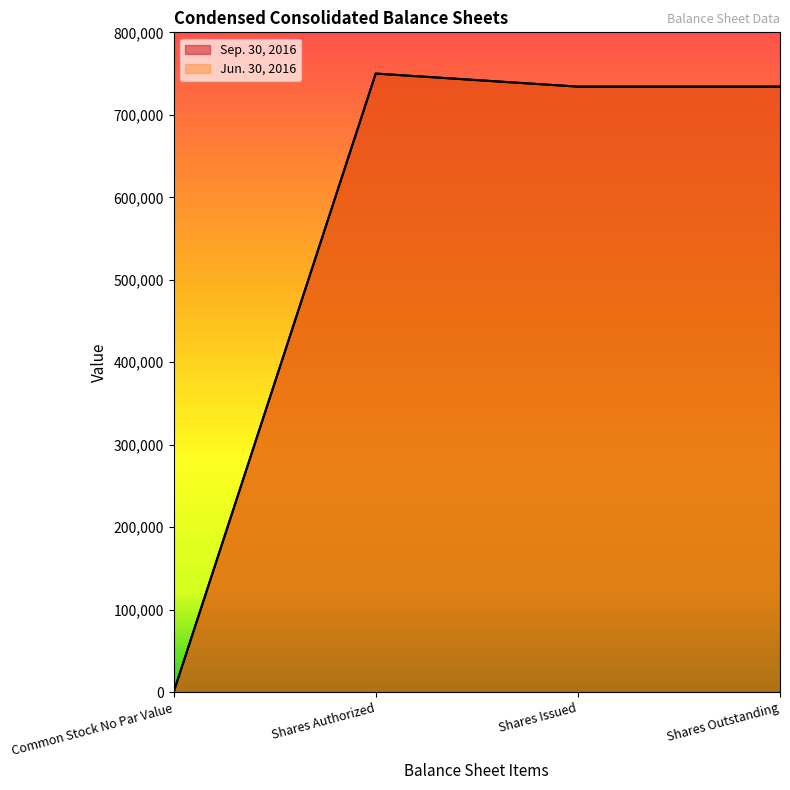

At how many categories does at least one series exceed 126021?

3